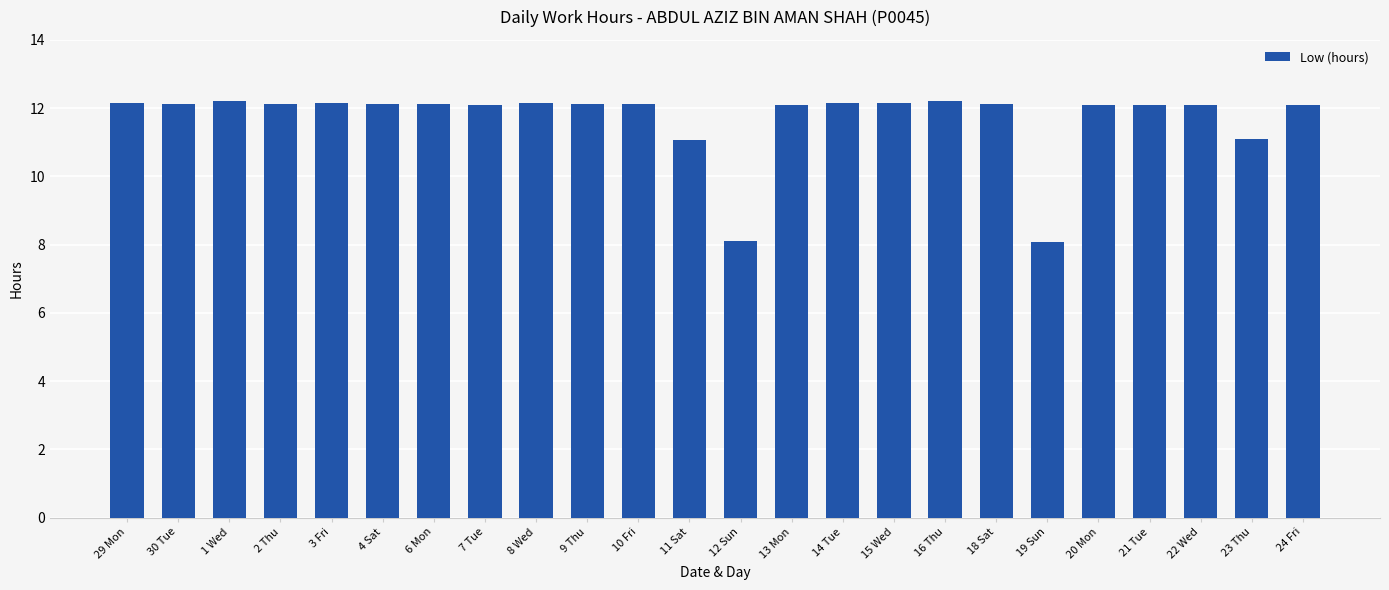

What is the label of the 19th bar from the left?

19 Sun